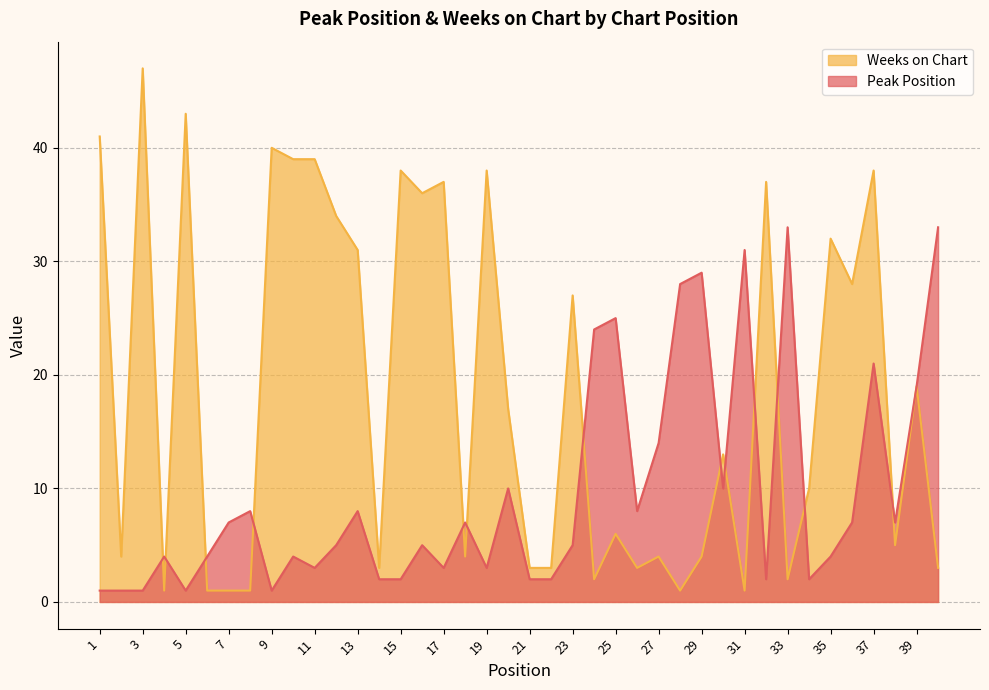

Is the value of Peak Position at 10 greater than the value of Weeks on Chart at 17?

No